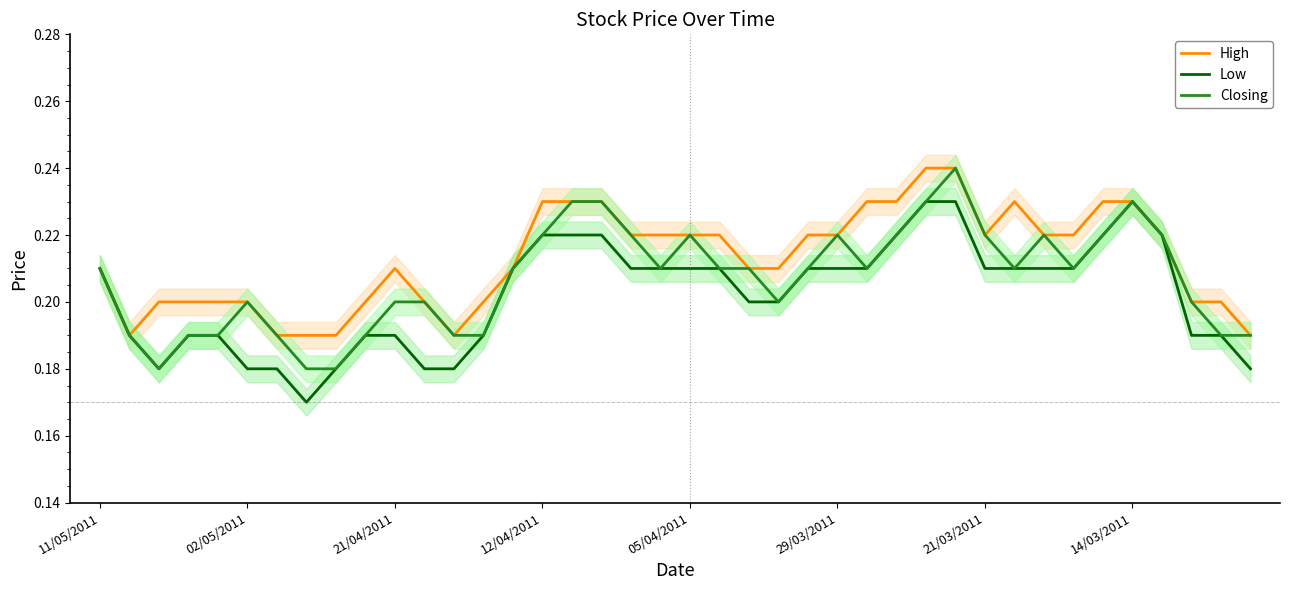

What is the sum of all High values?

8.5